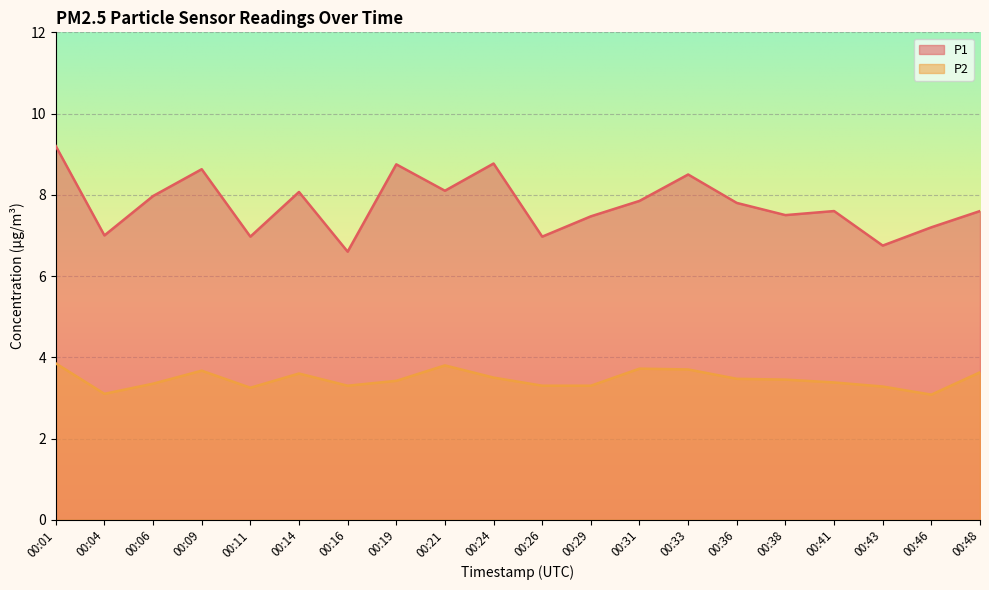

Which category has the highest value across all series?

00:01